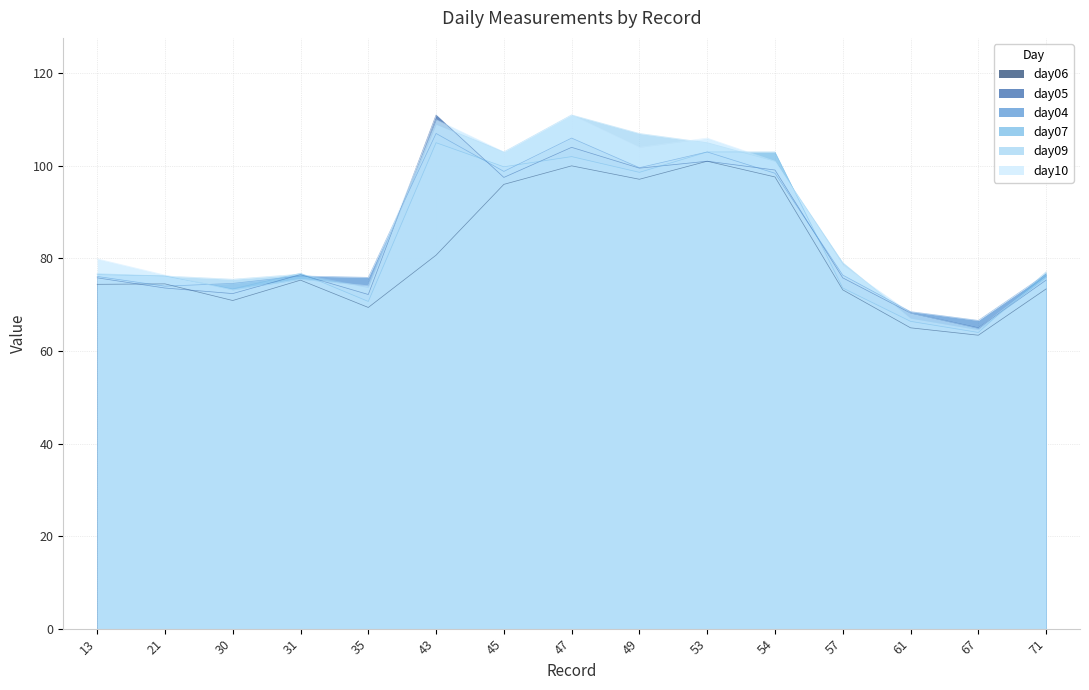

Between which two adjacent categories do day07 and day09 first intersect?

30 and 31